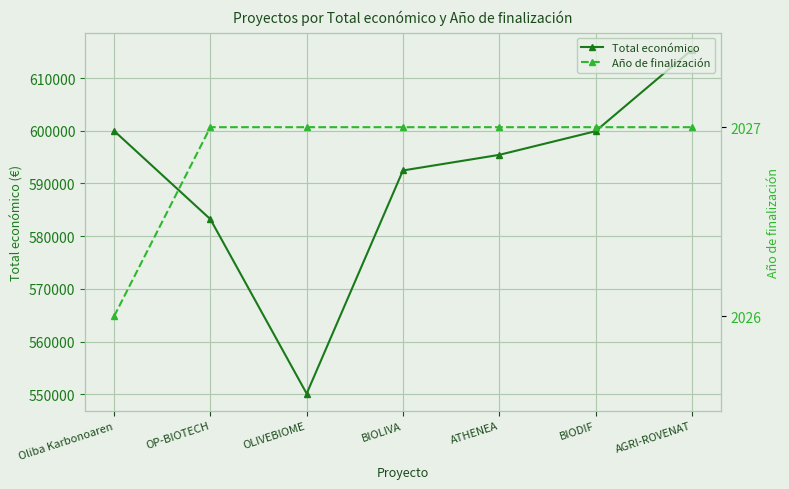

List the labels in order of Año de finalización value, largest first.

OP-BIOTECH, OLIVEBIOME, BIOLIVA, ATHENEA, BIODIF, AGRI-ROVENAT, Oliba Karbonoaren